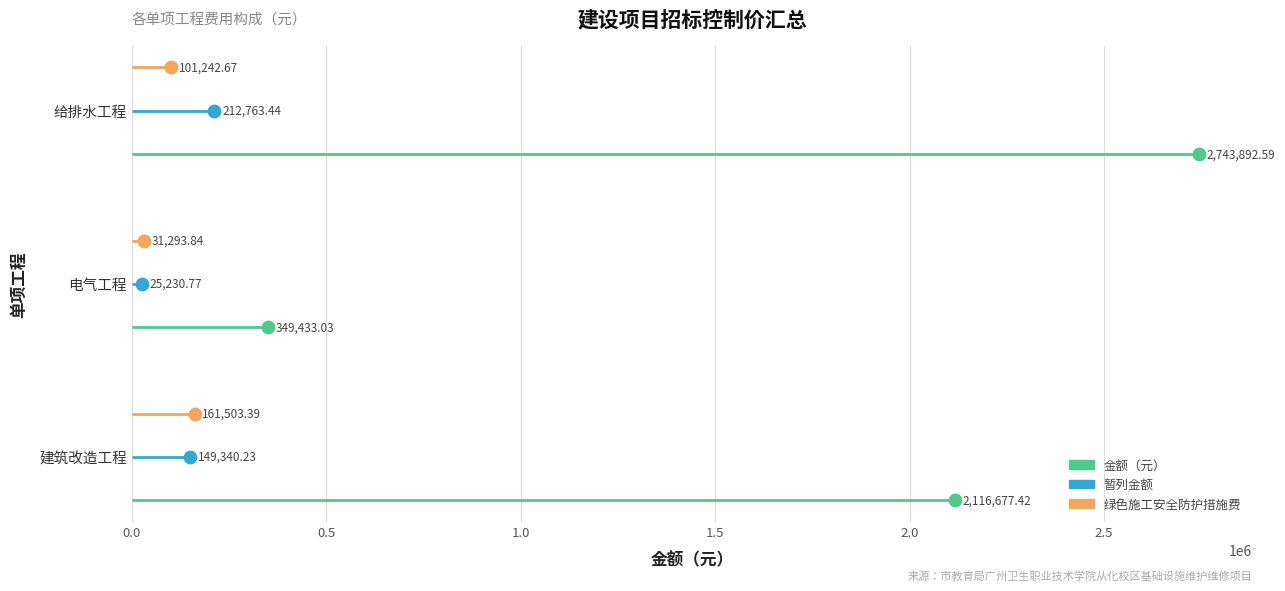

Which series has the widest spread of Y values?

金额（元）